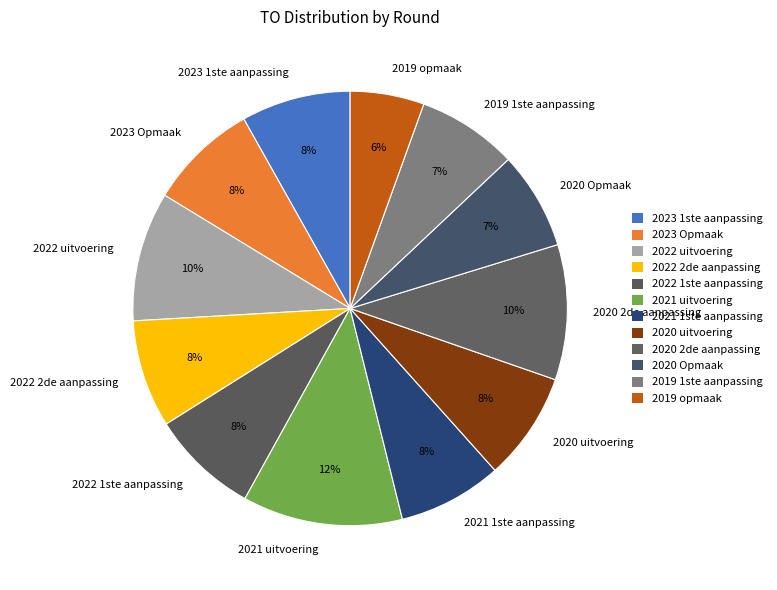

To the nearest percent, what is the combined percentage of 2023 Opmaak and 2021 uitvoering?

20%